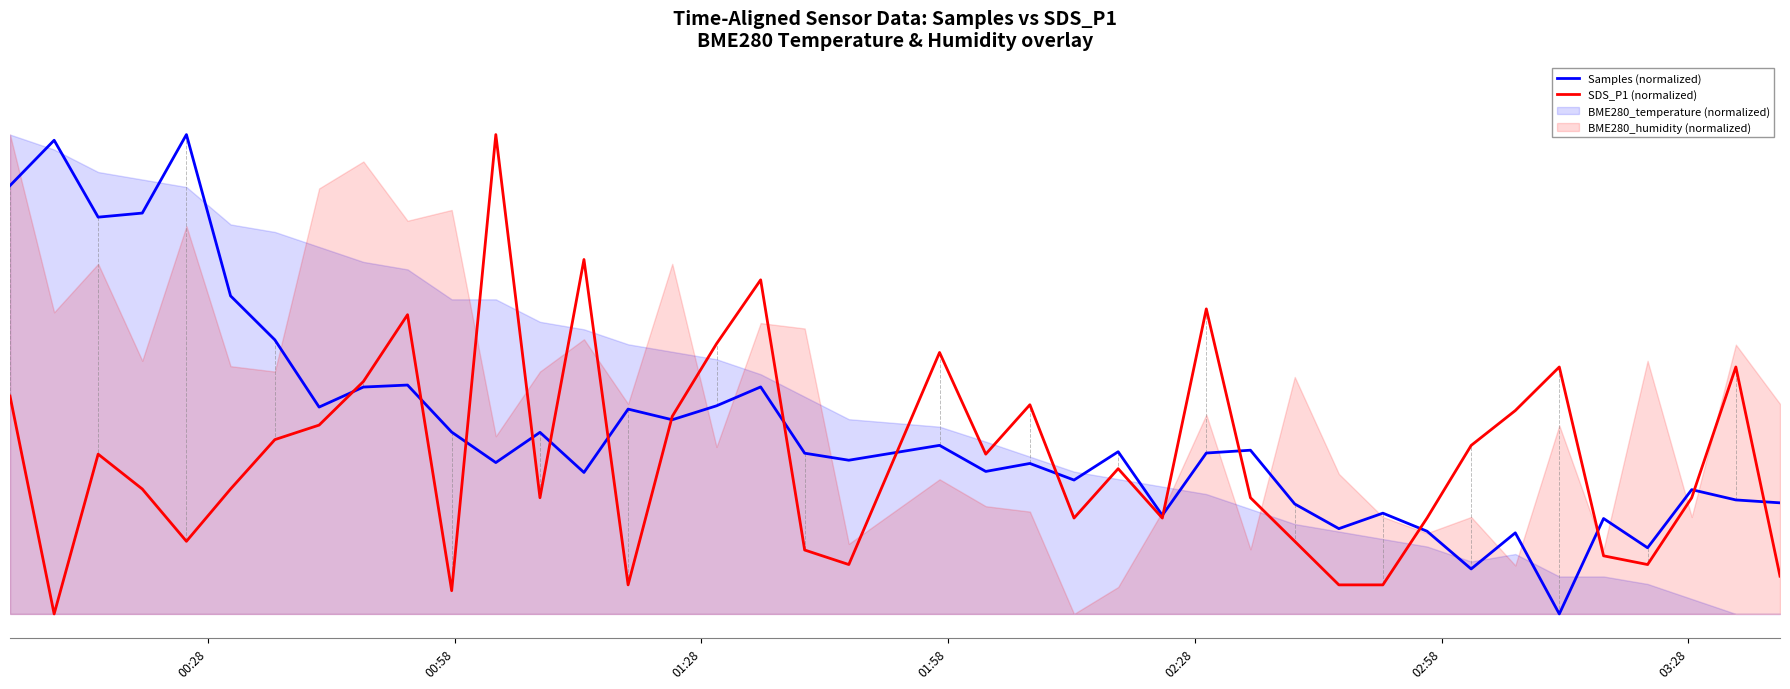

What is the difference between the second highest and second lowest values in the SDS_P1 (normalized) series?

0.7